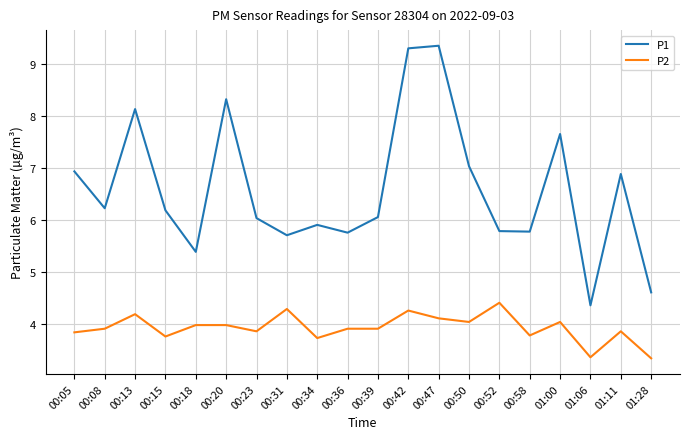

Rank the series at 00:13 from highest to lowest value.

P1, P2